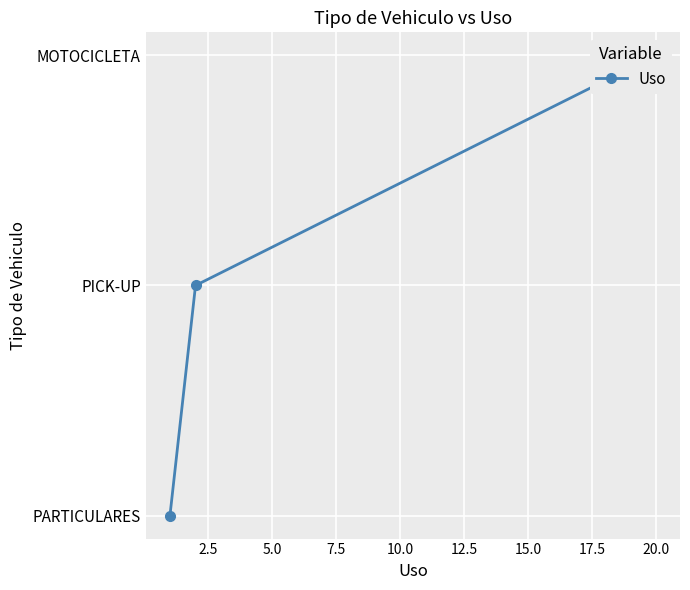

Approximately how many times larger is the value at 2.5 compared to 5.0?

0.6